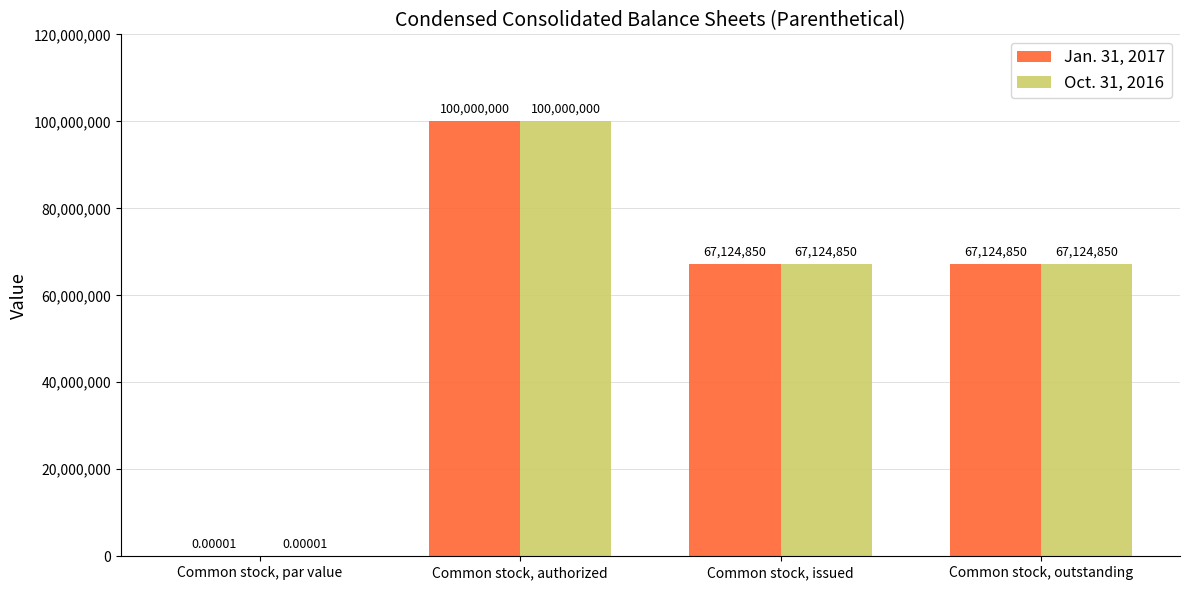

True or false: Oct. 31, 2016 has a value of 67124850.0 at Common stock, outstanding.

True